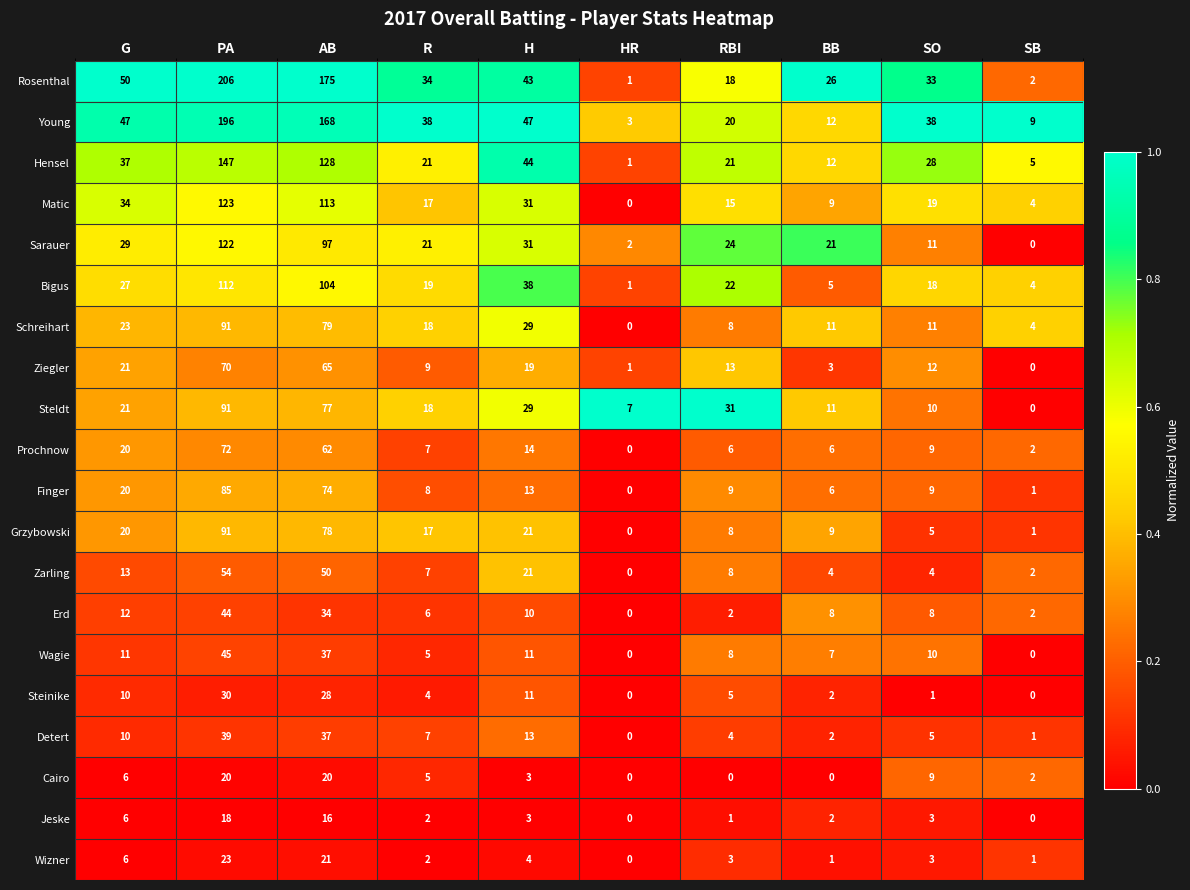

What is the maximum value shown in the chart?

206